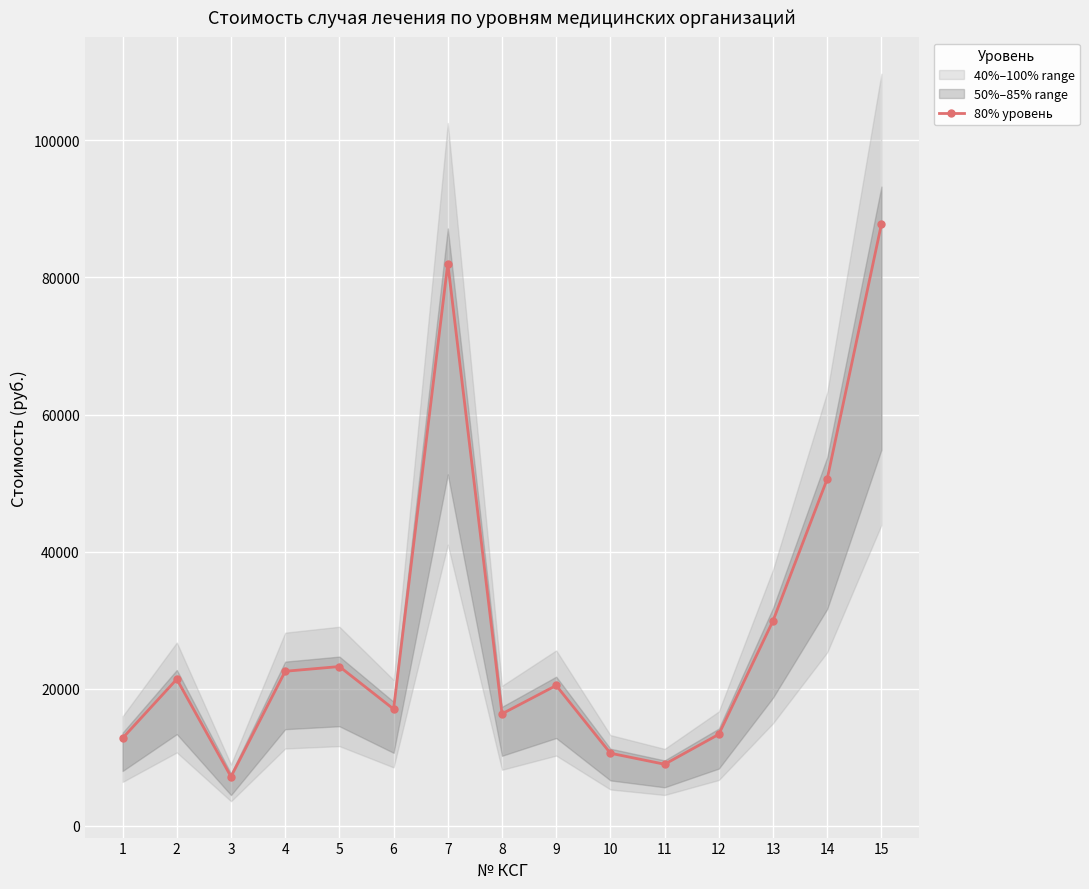

The chart shows a value of 27895.8 at 9. True or false?

False